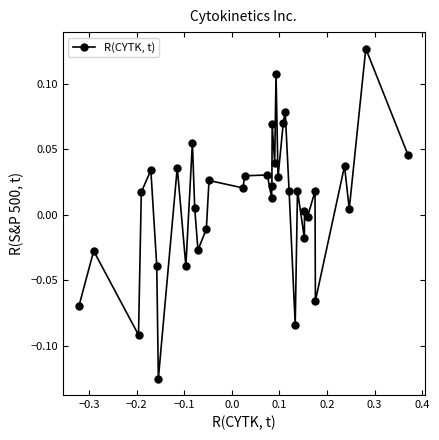

What is the difference between the maximum and minimum values?

0.3